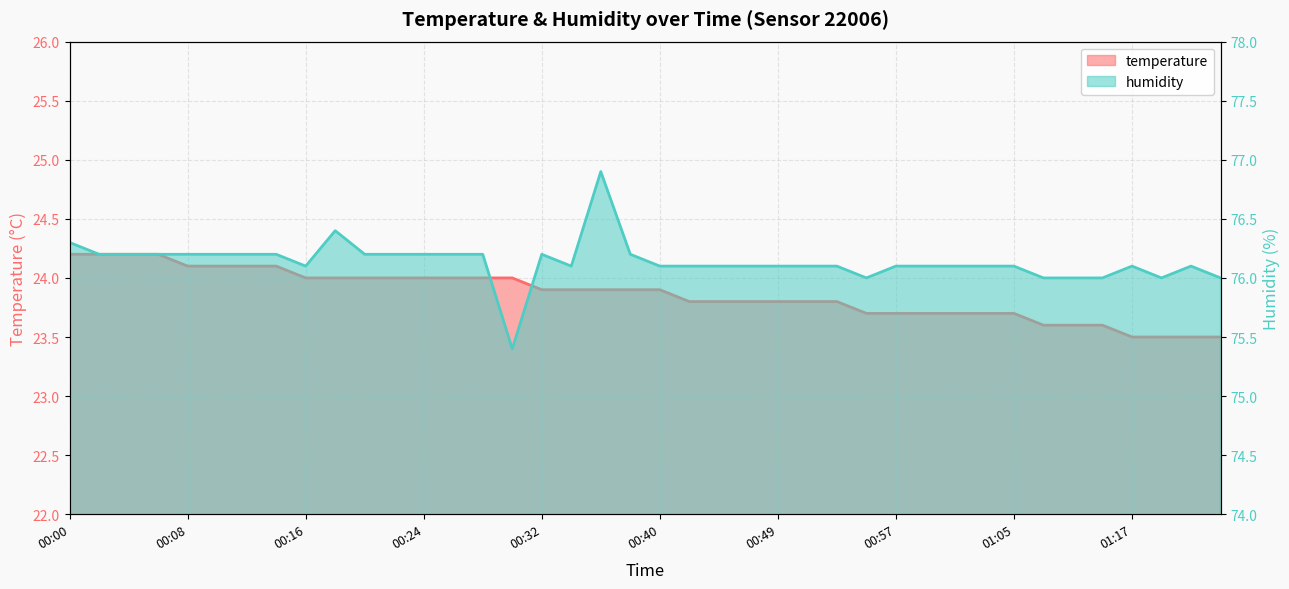

True or false: temperature and humidity intersect in this chart.

False